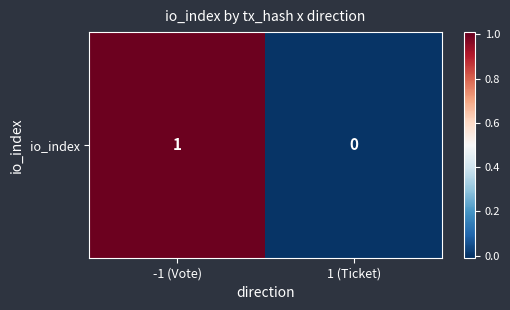

True or false: the data shows 0 at 1 (Ticket).

True